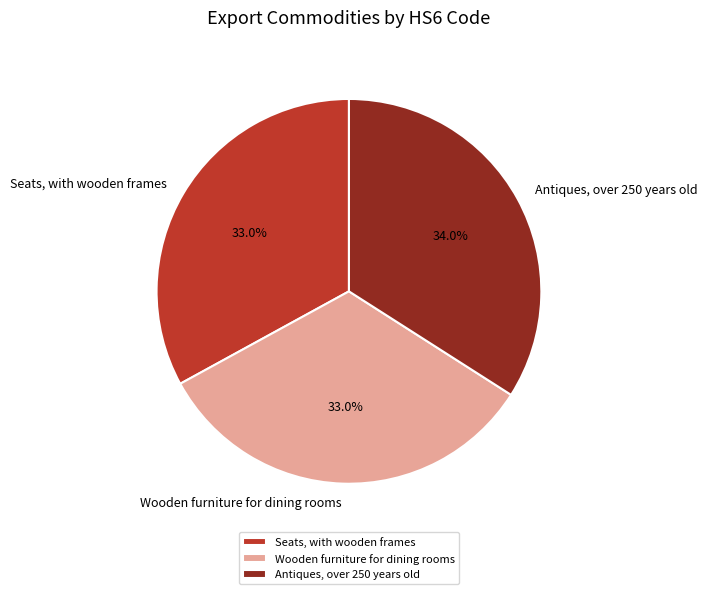

True or false: Antiques, over 250 years old accounts for 34% of the total.

True